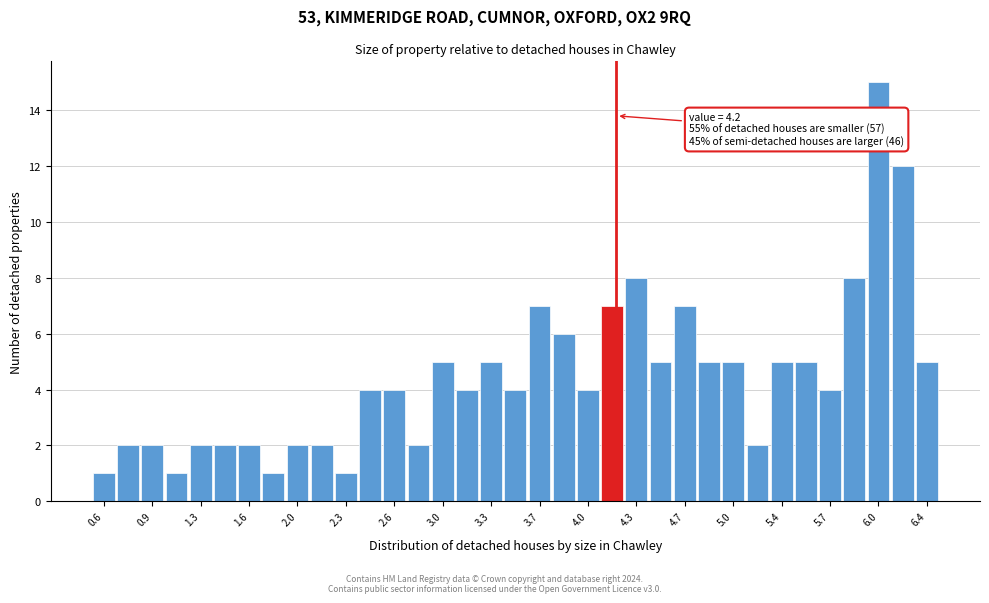

Around what value on the x-axis is the tallest bar? Give the approximate position of its centre, as read against the axis.

6.05